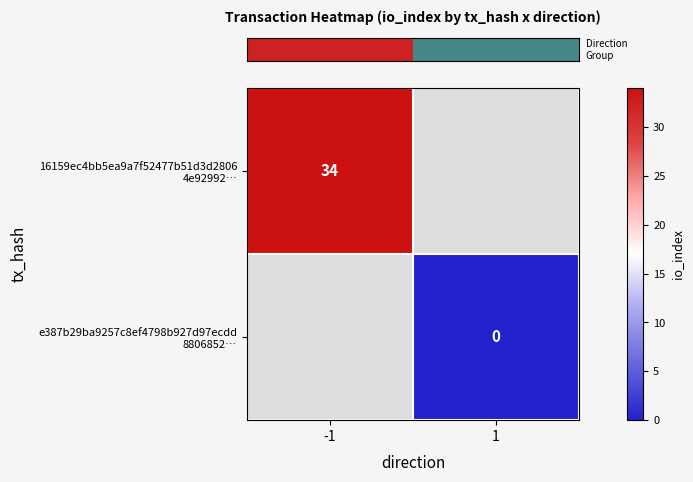

List the labels in order of row_0 value, largest first.

-1, 1